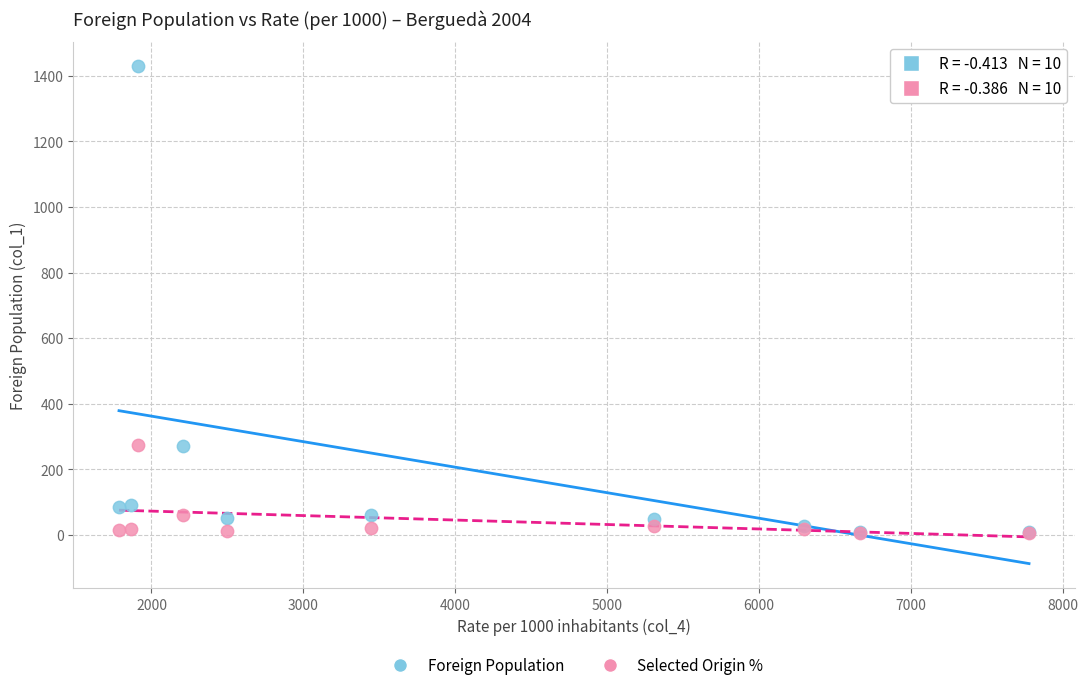

What are all the series names shown in the legend?

Foreign Population, Selected Origin %